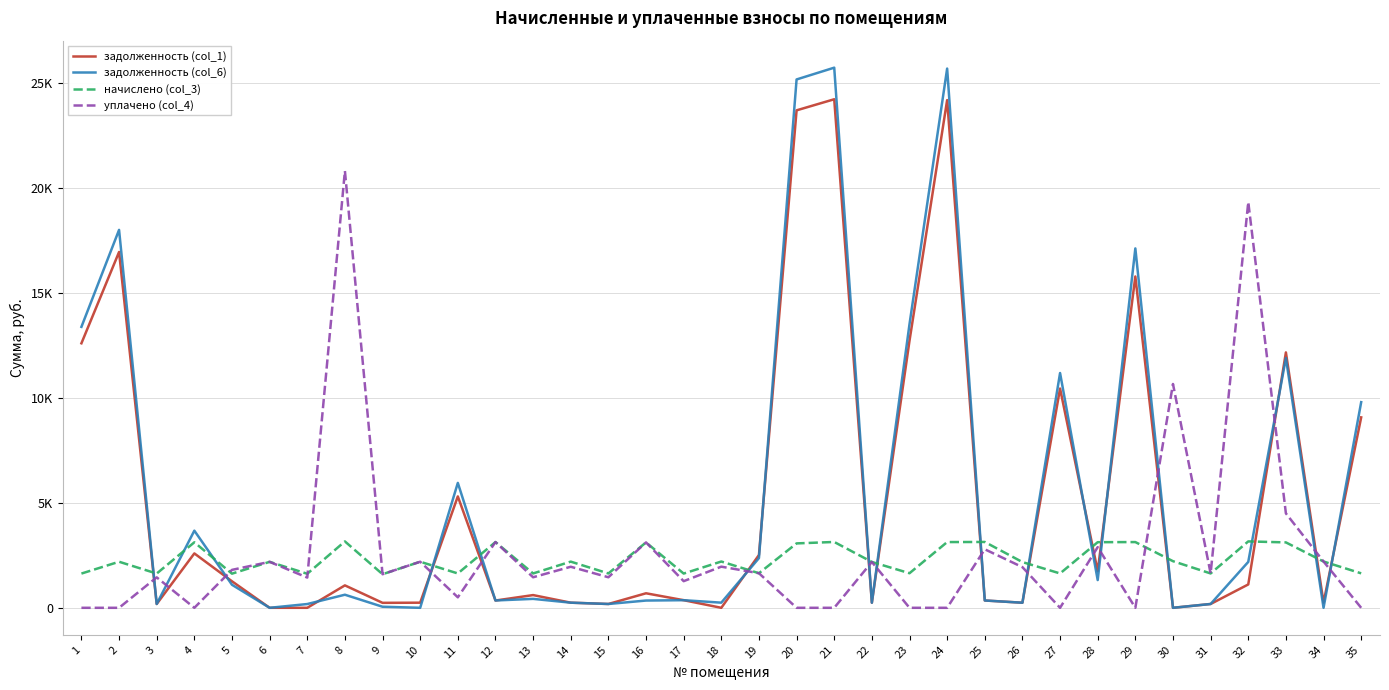

Is this an area chart (filled region under the line)?

No